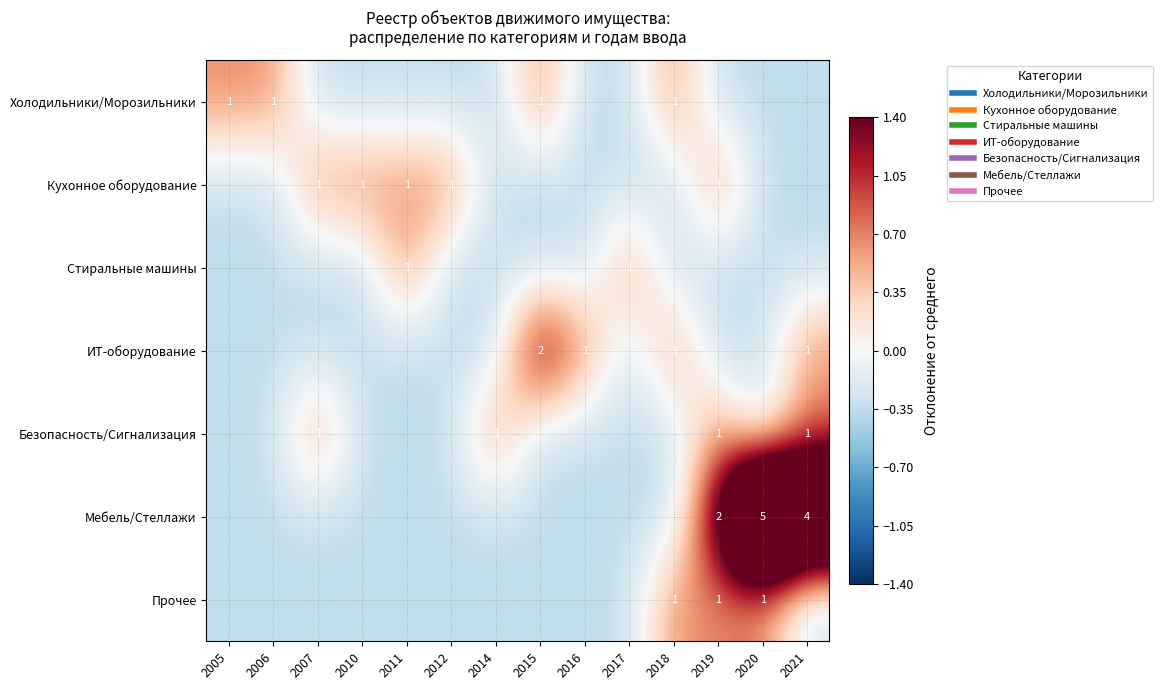

Which has a higher value, 2005 or 2012?

2005